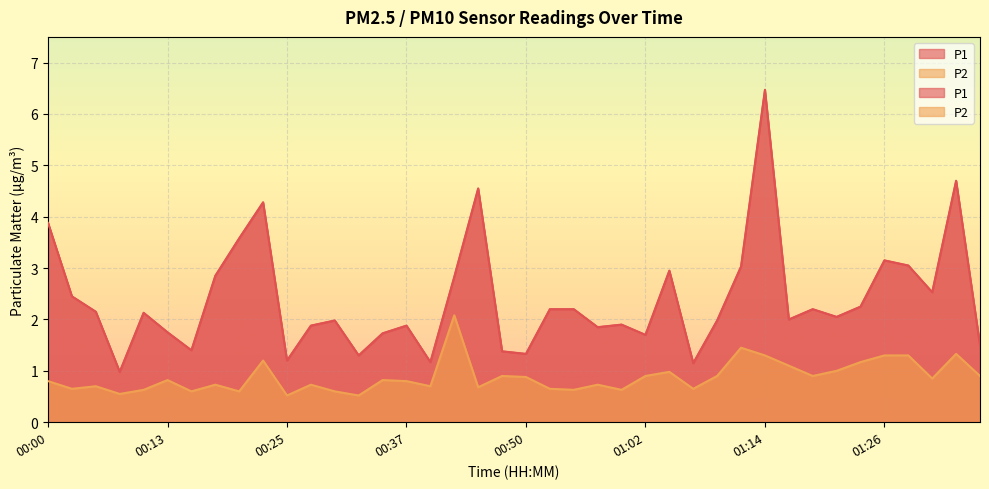

How many values in the P1 series exceed 2?

21